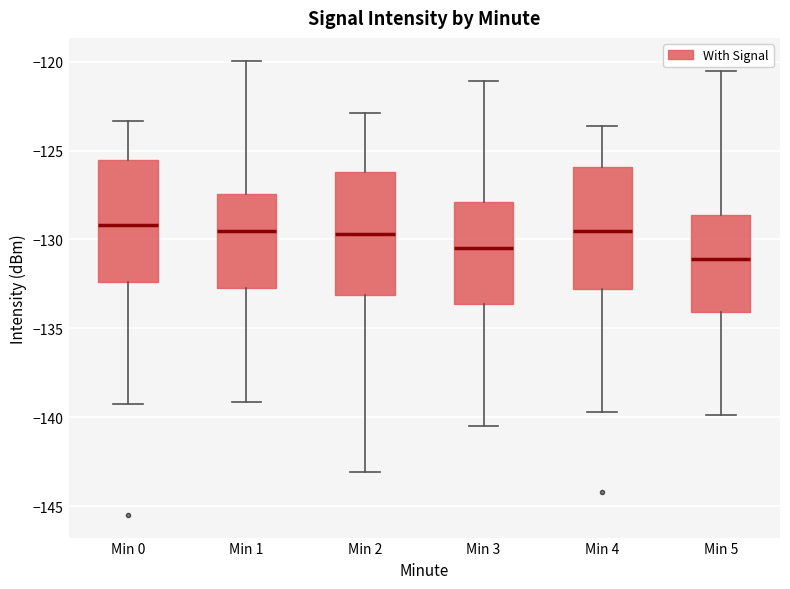

Which box's median line is the lowest?

Min 5